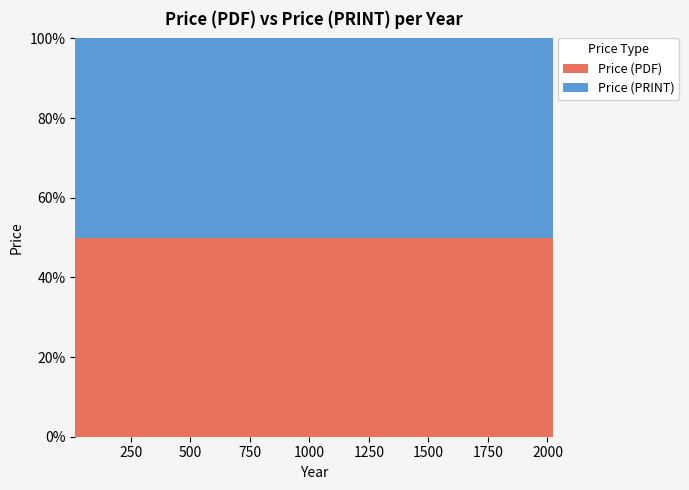

Reading left to right, what are all the values shown in this chart?

Price (PDF): 36.0	330.0	220.0	155.4	290.0	20.0	0.0	43.0	155.0	65.0	43.0	132.0	155.0	43.0	43.0	43.0	43.0	65.0	43.0	98.0	43.0	199.0	132.0	43.0	120.3	108.5	85.0	165.0	0.0	110.8	50.6	110.8	330.0	330.0	20.0	84.0	290.0	290.0	220.0	282.0
Price (PRINT): 36.0	330.0	220.0	155.4	290.0	20.0	0.0	43.0	155.0	65.0	43.0	132.0	155.0	43.0	43.0	43.0	43.0	65.0	43.0	98.0	43.0	199.0	132.0	43.0	120.3	108.5	85.0	165.0	0.0	110.8	50.6	110.8	330.0	330.0	20.0	84.0	290.0	290.0	220.0	282.0